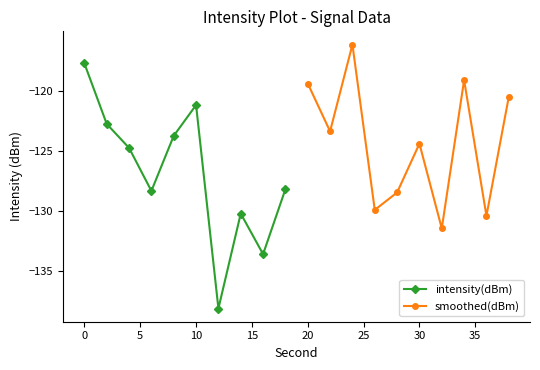

What is the approximate value of intensity(dBm) at 10?

-121.2